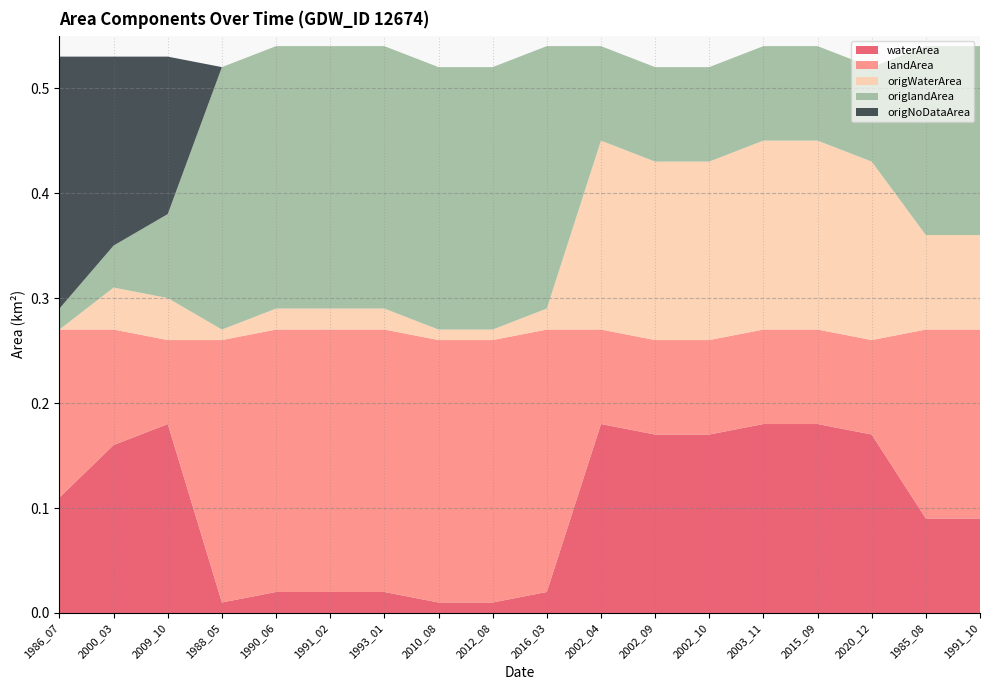

Reading left to right, extract all data points from this chart.

waterArea: 0.1	0.2	0.2	0.0	0.0	0.0	0.0	0.0	0.0	0.0	0.2	0.2	0.2	0.2	0.2	0.2	0.1	0.1
landArea: 0.2	0.1	0.1	0.2	0.2	0.2	0.2	0.2	0.2	0.2	0.1	0.1	0.1	0.1	0.1	0.1	0.2	0.2
origWaterArea: 0.0	0.0	0.0	0.0	0.0	0.0	0.0	0.0	0.0	0.0	0.2	0.2	0.2	0.2	0.2	0.2	0.1	0.1
origlandArea: 0.0	0.0	0.1	0.2	0.2	0.2	0.2	0.2	0.2	0.2	0.1	0.1	0.1	0.1	0.1	0.1	0.2	0.2
origNoDataArea: 0.2	0.2	0.1	0.0	0.0	0.0	0.0	0.0	0.0	0.0	0.0	0.0	0.0	0.0	0.0	0.0	0.0	0.0